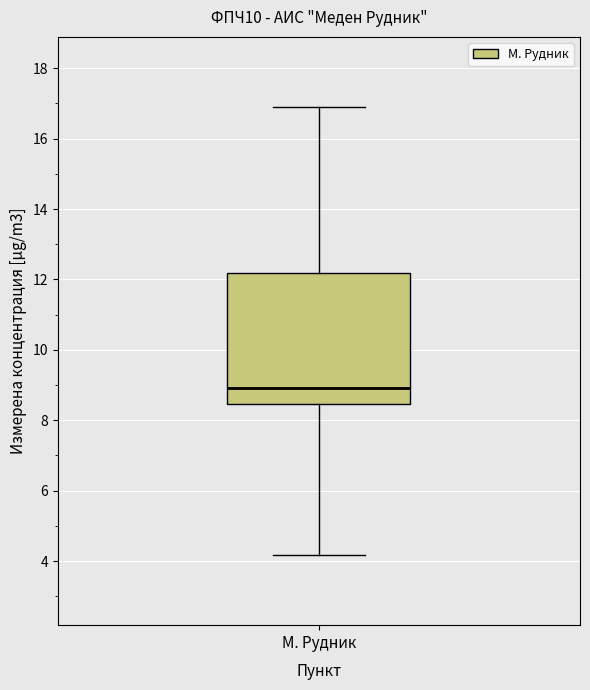

Read this box plot against the y-axis: the position of the median line, the range covered by the box, and the ends of both whiskers. The values are not printed on the chart, so give them approximately, as read against the axis.

median 9.0, box 8.4 to 12.2, whiskers 4.2 to 16.8